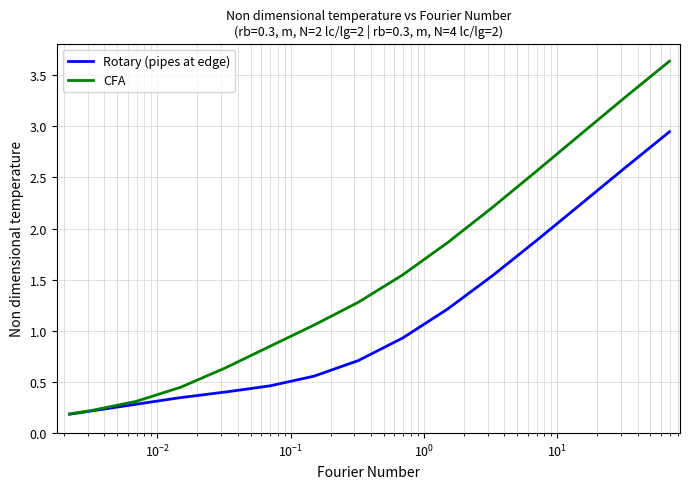

Which series has the widest spread of values?

CFA